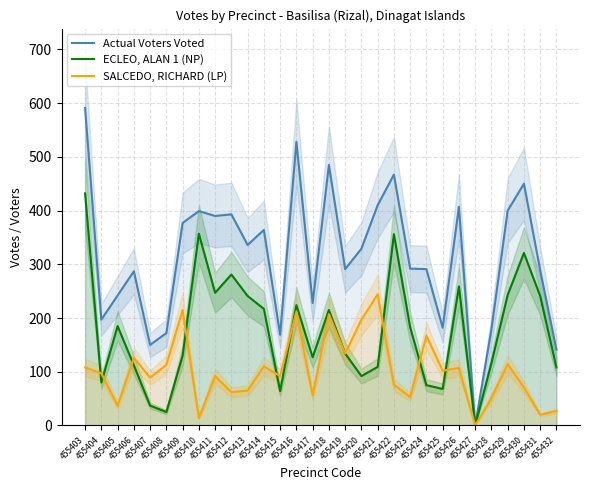

Between 455411 and 455414, which is larger?

455411